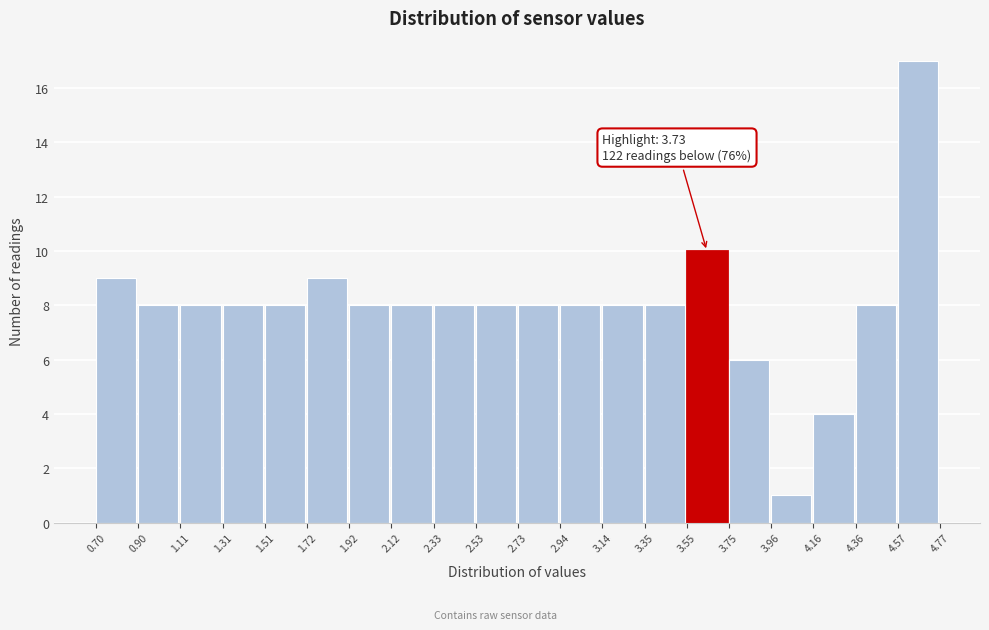

Over which range of the x-axis is the bar tallest?

4.57 to 4.77